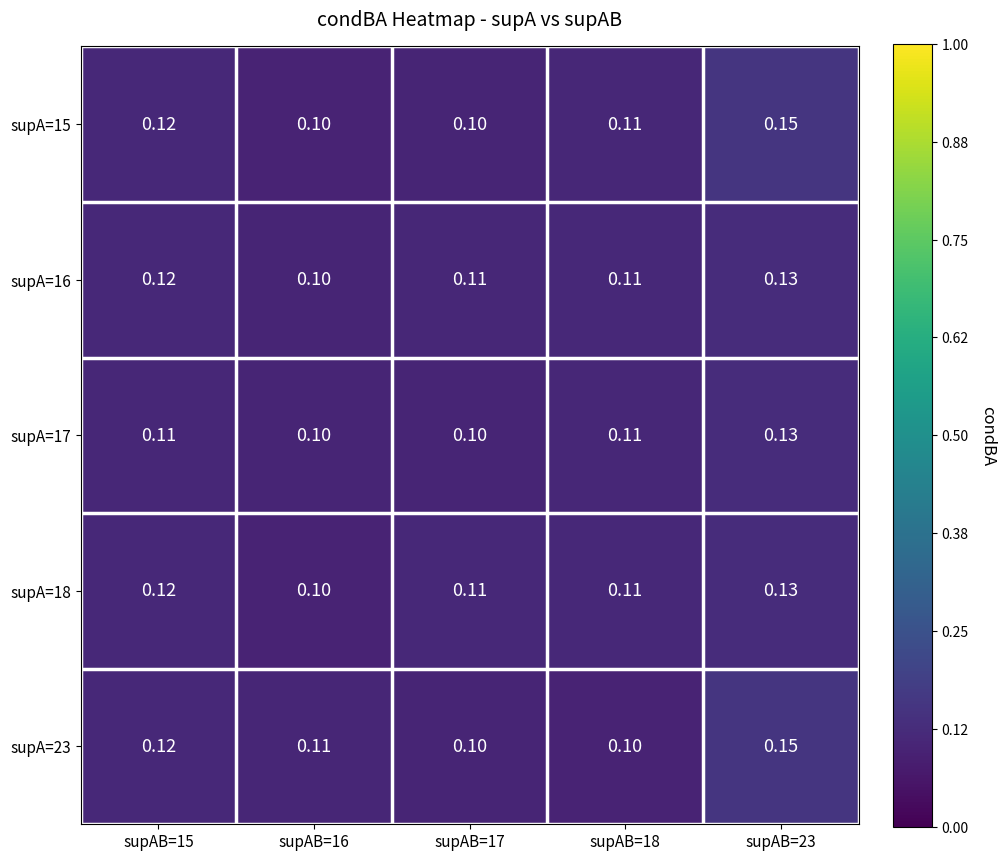

Is the value of supA=18 at supAB=15 greater than the value of supA=23 at supAB=17?

Yes